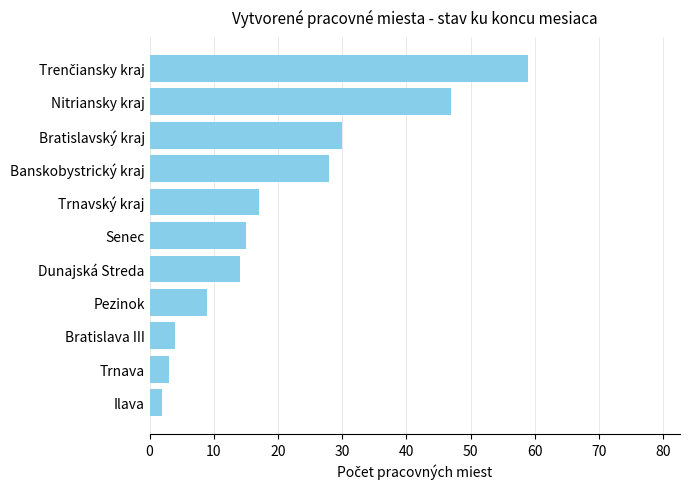

Where is the data nearest to the value 30?

Bratislavský kraj